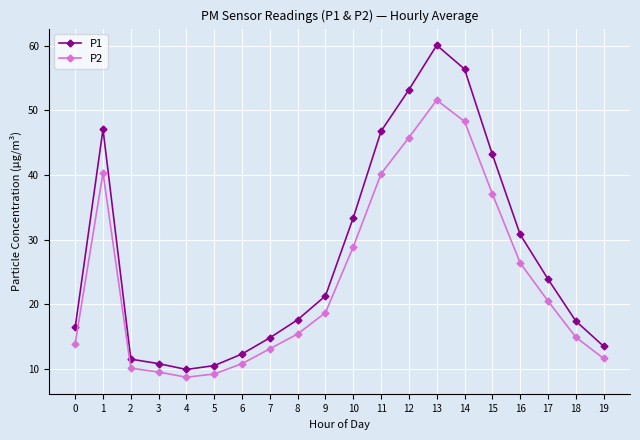

What is the total value across all series at 11?

87.0